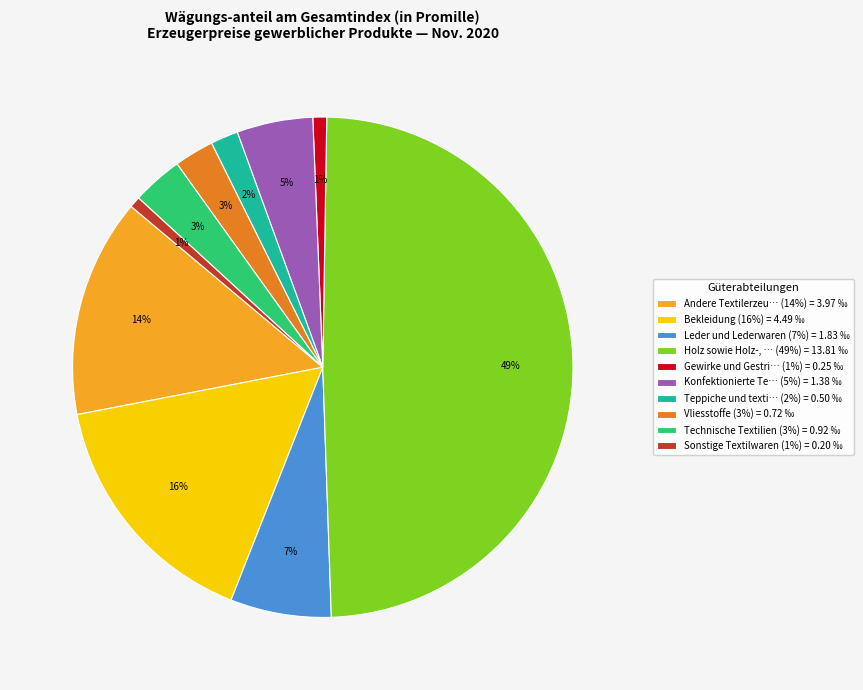

Is it true that Andere Textilerzeu… (14%) = 3.97 ‰ is 25% of the pie?

False